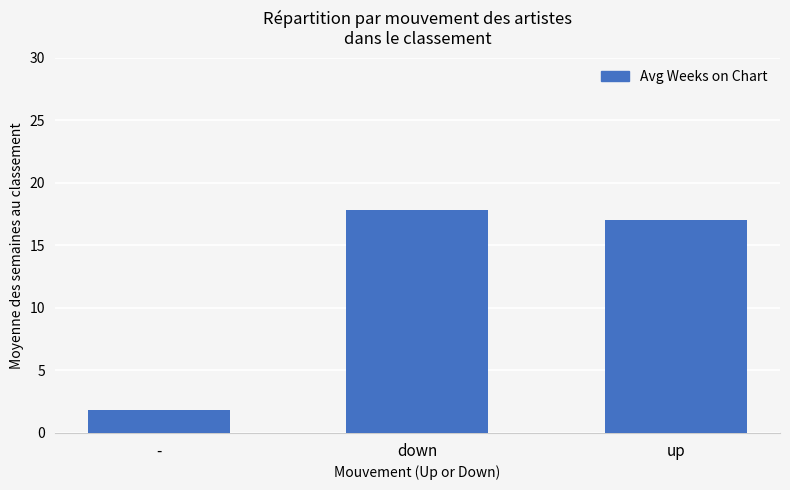

What is the smallest value displayed?

1.8